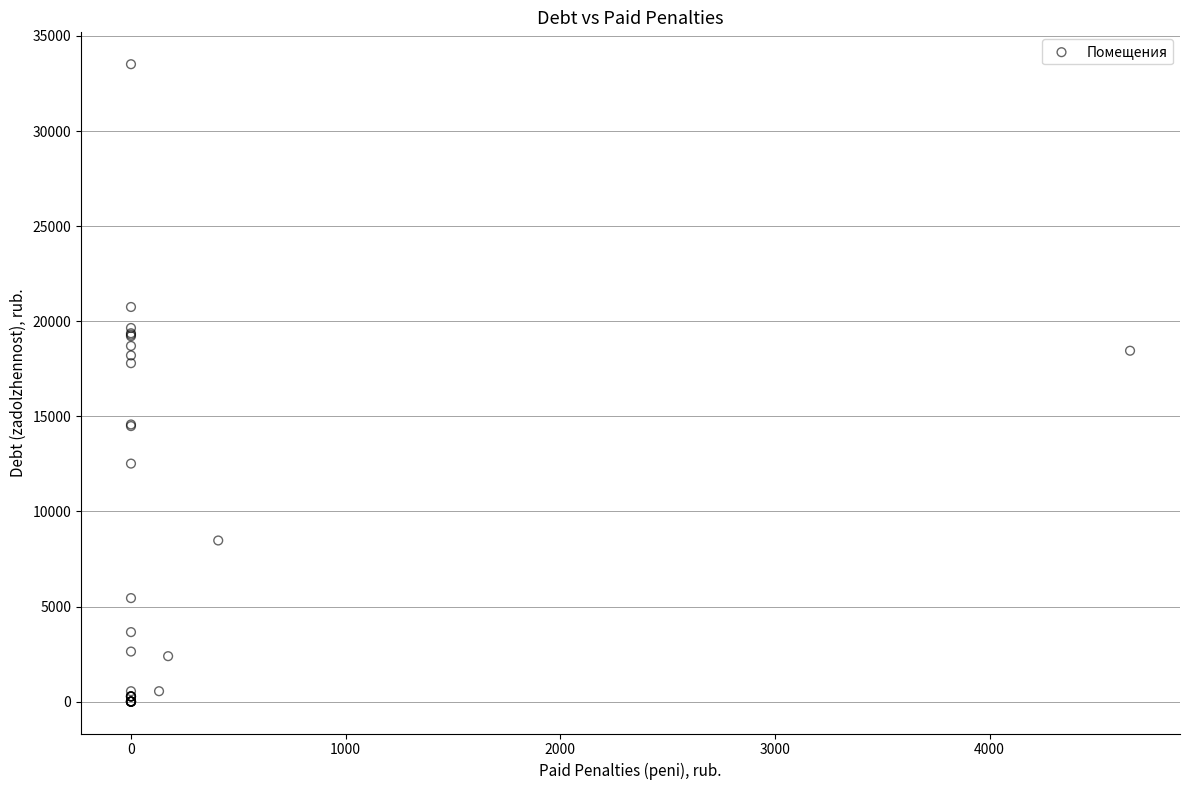

What Y value in the scatter plot is closest to 16756?

17794.1